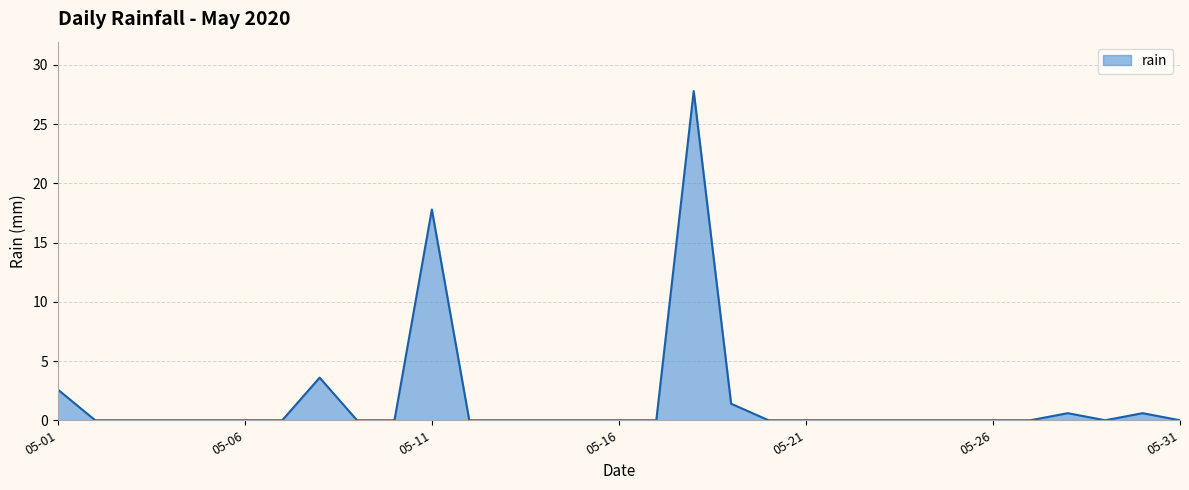

What is the greatest value displayed?

27.8